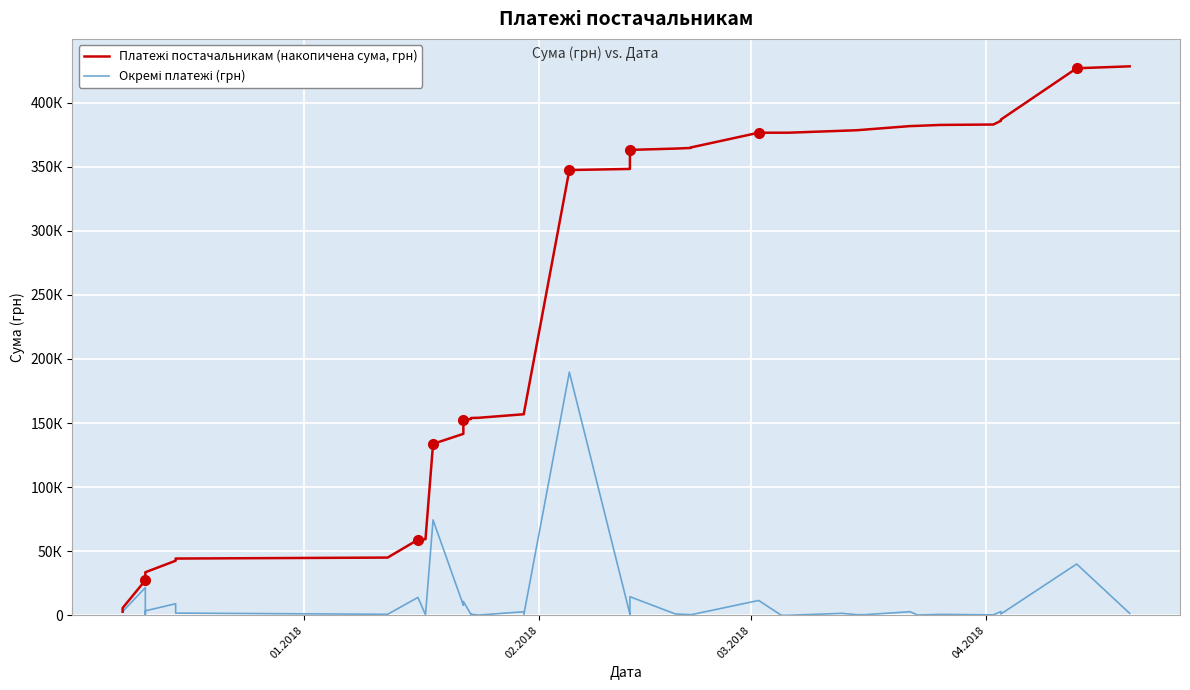

What is the average value of the Платежі постачальникам (накопичена сума, грн) series?

237631.4